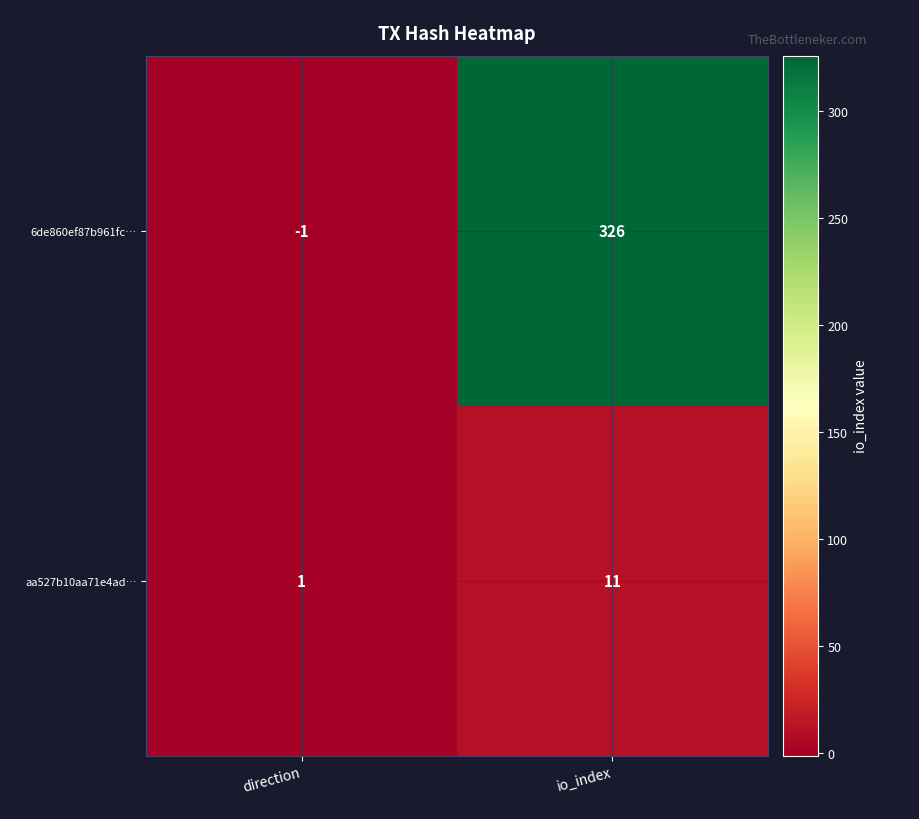

Which label corresponds to the largest value in the chart?

io_index